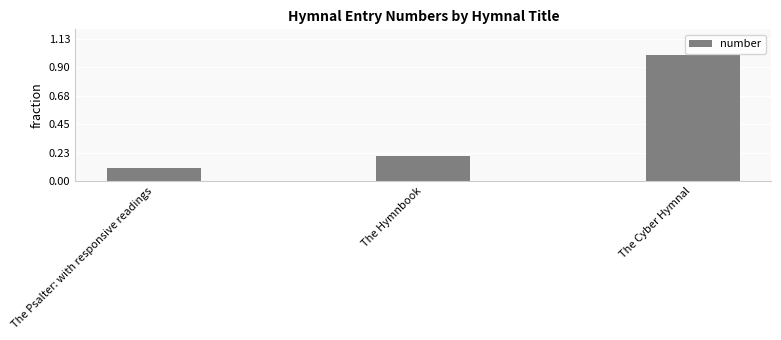

What is the label of the 1st bar from the right?

The Cyber Hymnal